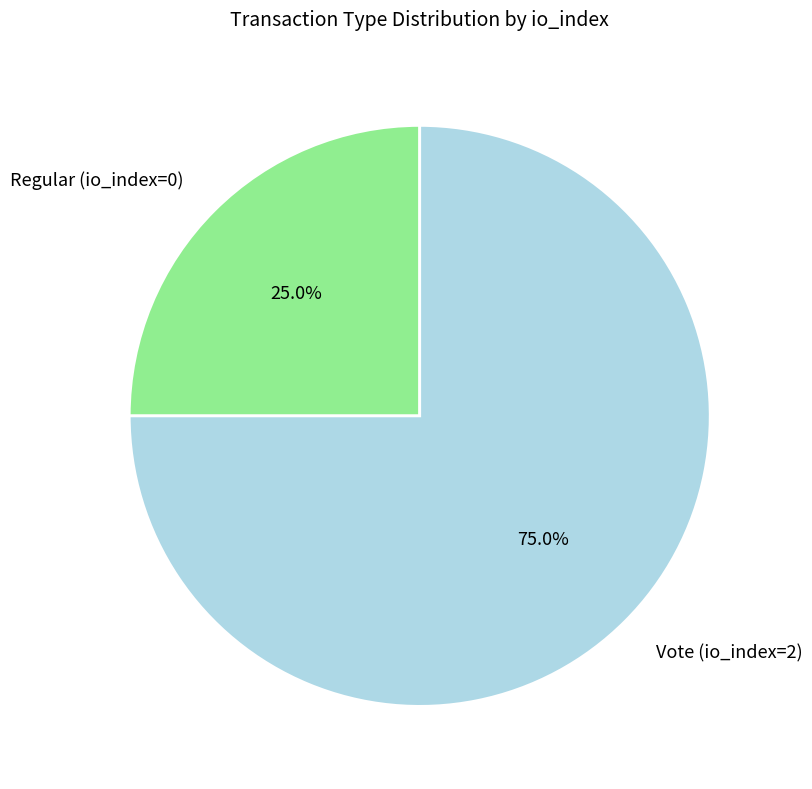

Which slice is the largest?

Vote (io_index=2)